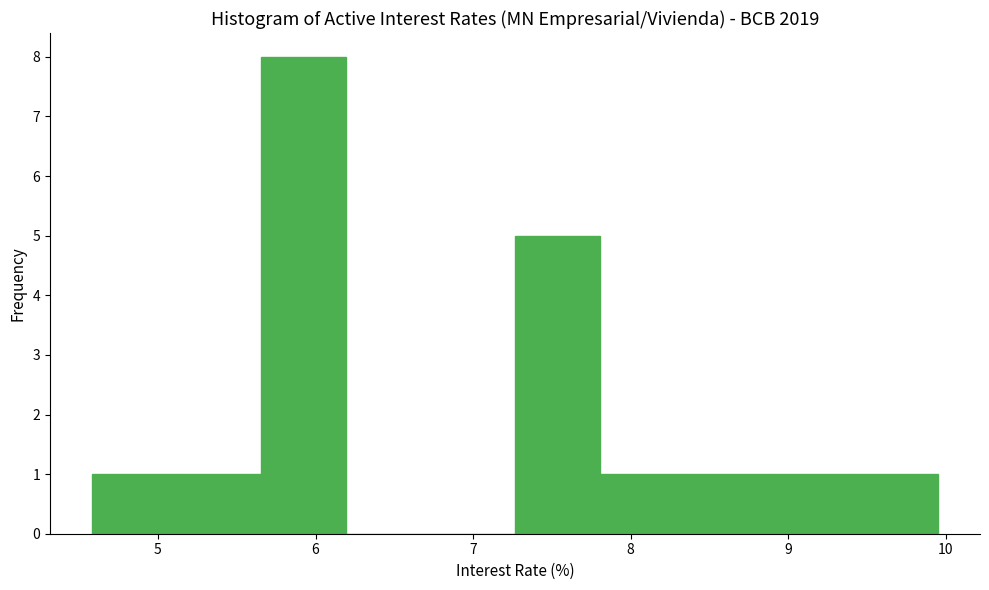

How tall is the bar that spans 4.6 to 5.1 on the x-axis? Neither the bar edges nor the heights are printed on the chart, so give them approximately, as read against the axes.

1